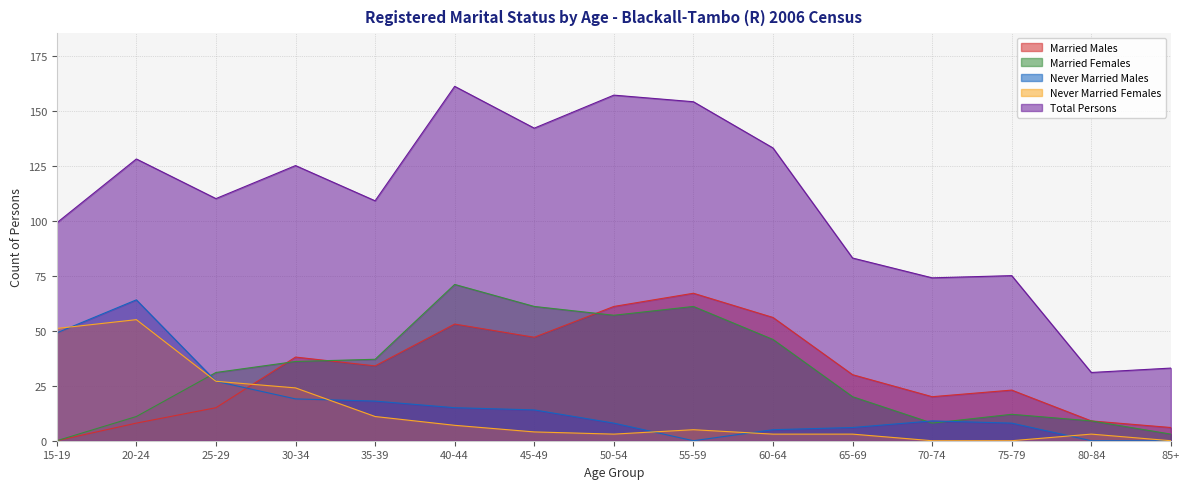

Where do Married Males and Never Married Males first cross each other?

25-29 and 30-34